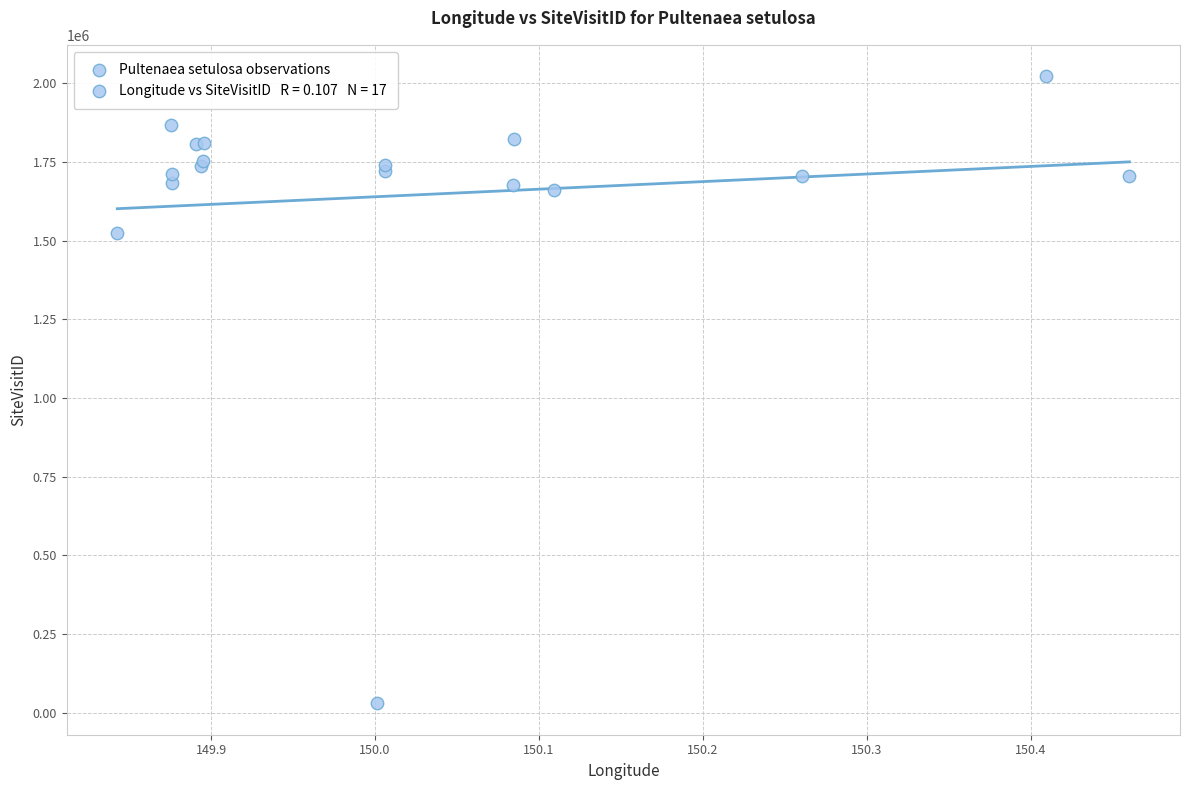

What Y value in the scatter plot is closest to 1026086?

1523174